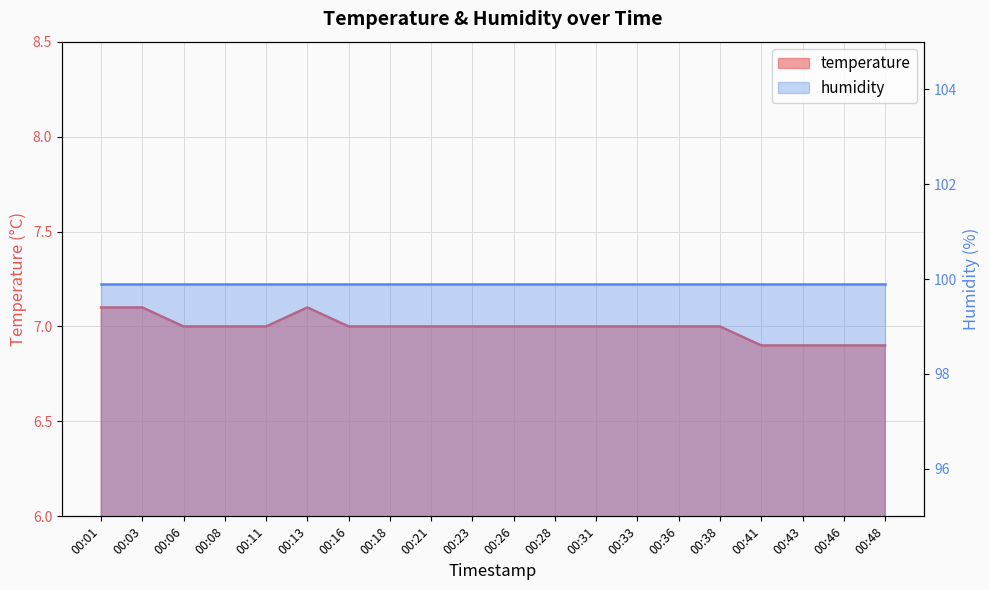

What is the value of the 3rd point from the left?

7.0